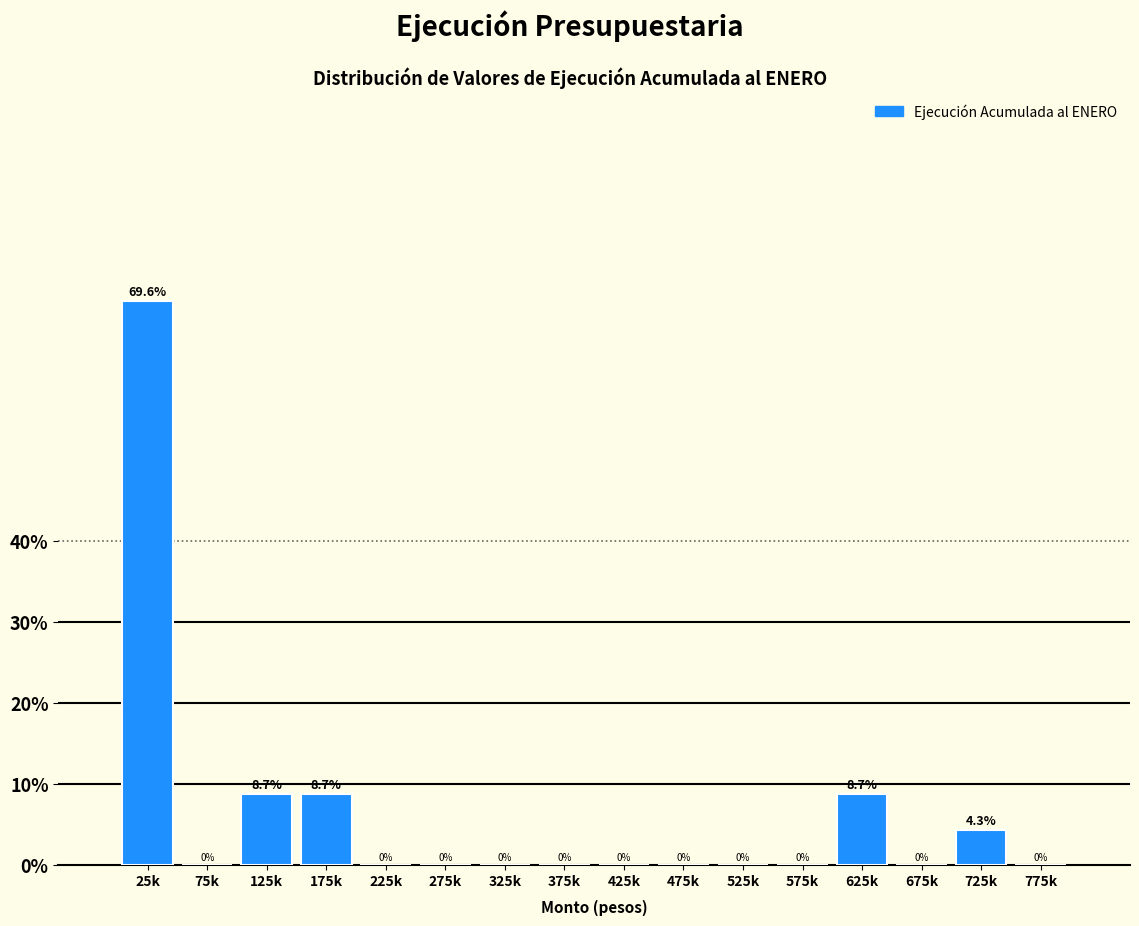

Reading left to right, what are all the values shown in this chart?

25k=69.6	75k=0.0	125k=8.7	175k=8.7	225k=0.0	275k=0.0	325k=0.0	375k=0.0	425k=0.0	475k=0.0	525k=0.0	575k=0.0	625k=8.7	675k=0.0	725k=4.3	775k=0.0